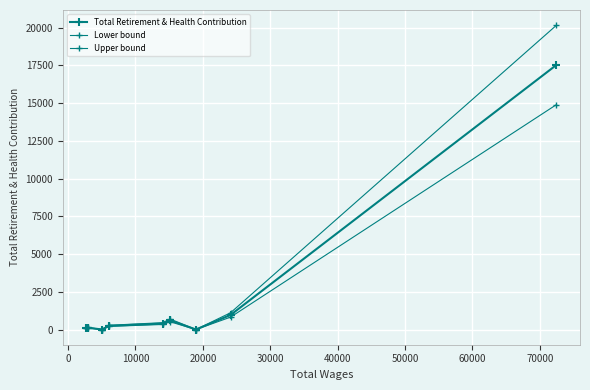

Reading left to right, extract all data points from this chart.

Total Retirement & Health Contribution: 108.0	118.0	0.0	243.0	393.0	605.0	0.0	964.0	17526.0
Lower bound: 91.8	100.3	0.0	206.5	334.1	514.2	0.0	819.4	14897.1
Upper bound: 124.2	135.7	0.0	279.4	451.9	695.8	0.0	1108.6	20154.9